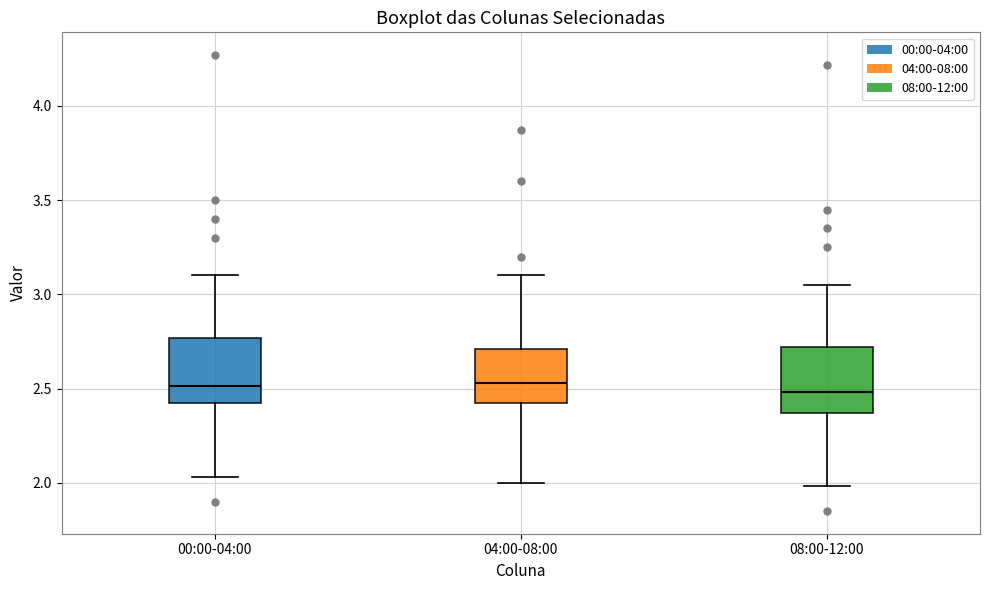

Reading left to right, read every box against the y-axis: the position of its median line, the range the box covers, and the ends of its whiskers. The values are not printed on the chart, so give them approximately, as read against the axis.

00:00-04:00: median 2.50, box 2.40 to 2.75, whiskers 2.05 to 3.10
04:00-08:00: median 2.55, box 2.40 to 2.70, whiskers 2.00 to 3.10
08:00-12:00: median 2.50, box 2.35 to 2.70, whiskers 2.00 to 3.05